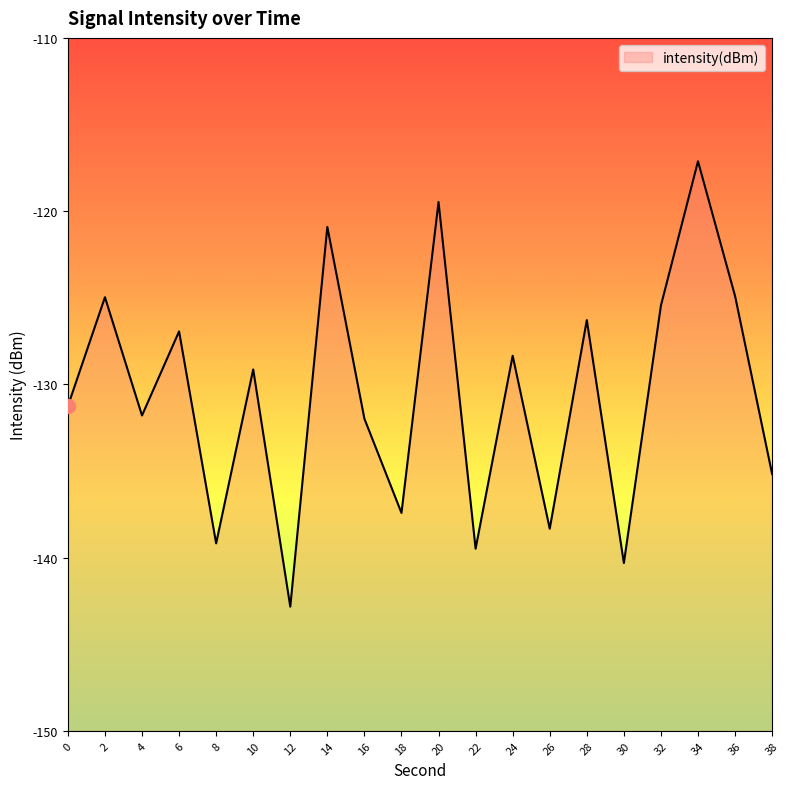

Rank the categories by value from lowest to highest.

12, 30, 22, 8, 26, 18, 38, 16, 4, 0, 10, 24, 6, 28, 32, 2, 36, 14, 20, 34